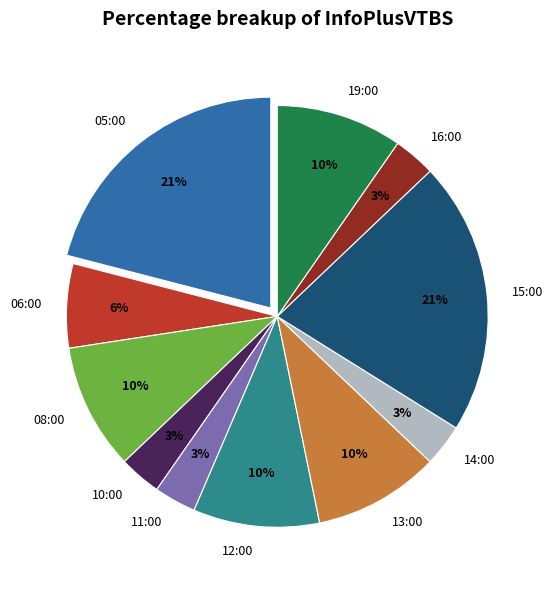

To the nearest percent, what is the difference between the largest and smallest slice percentages?

18%